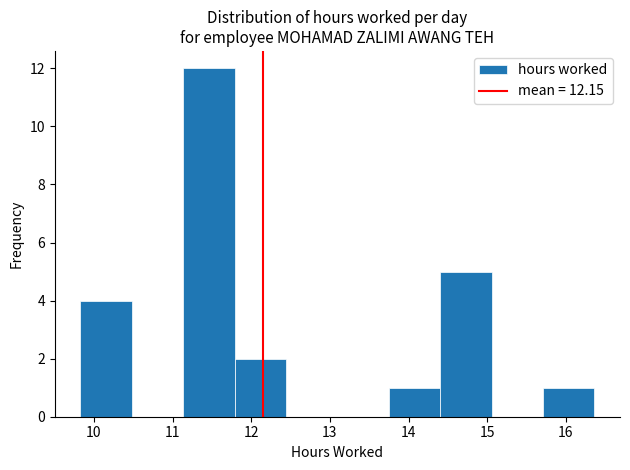

How tall is the bar that spans 14.4 to 15.1 on the x-axis? Neither the bar edges nor the heights are printed on the chart, so give them approximately, as read against the axes.

5